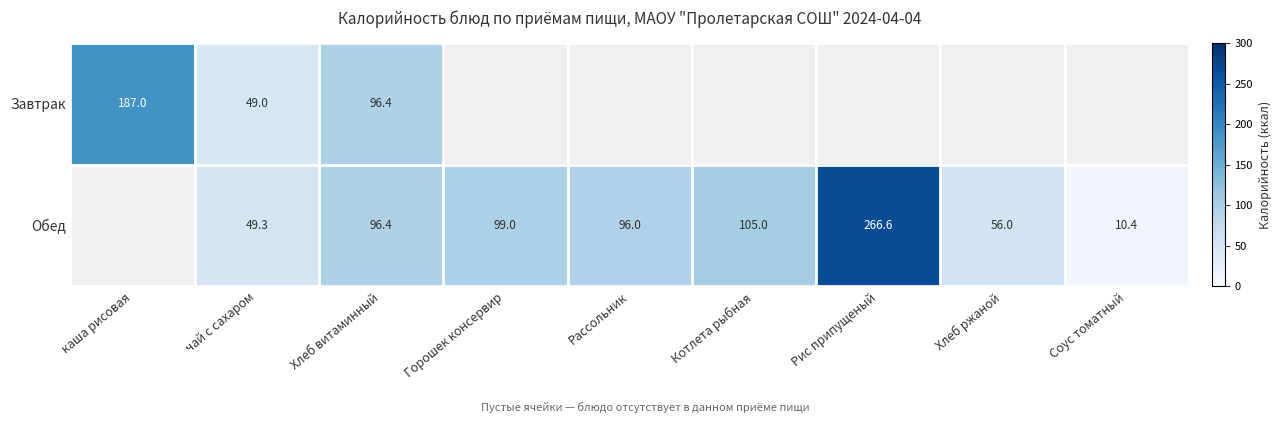

What is the difference between the highest and lowest values at чай с сахаром?

0.3